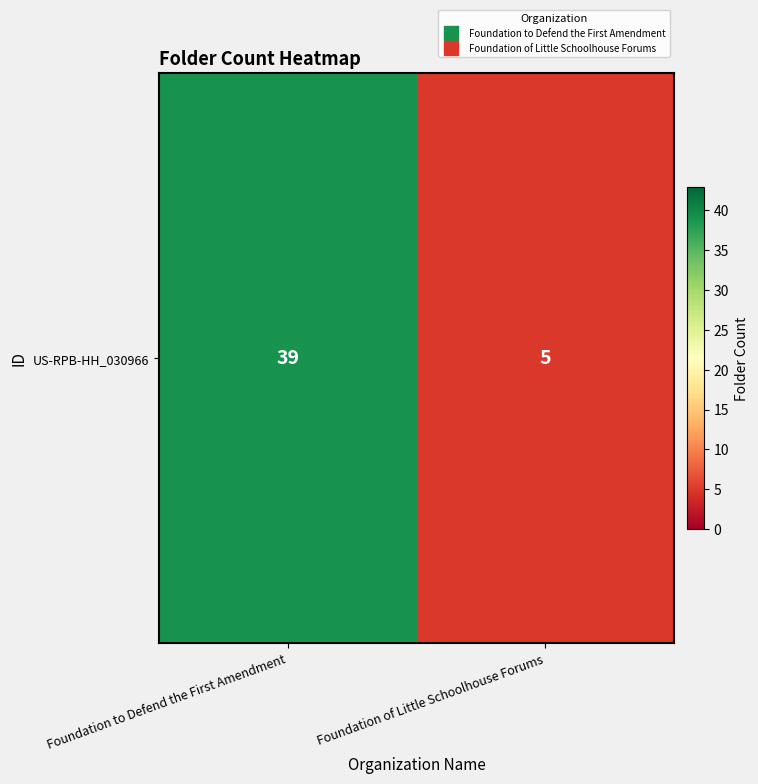

What is the minimum value shown in the chart?

5